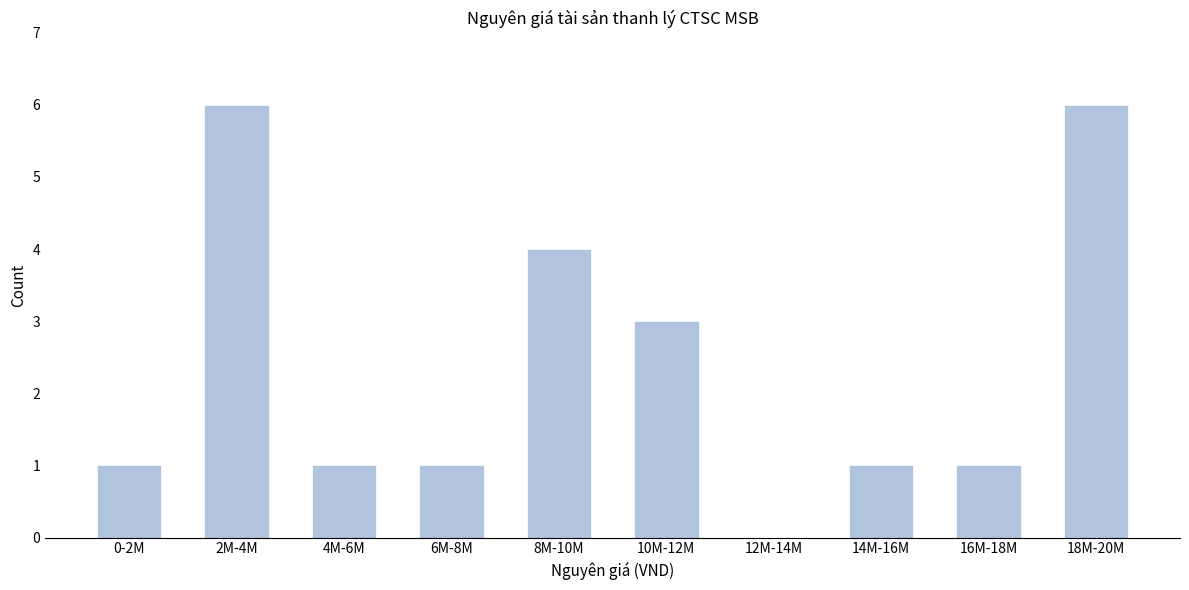

Reading left to right, extract all data points from this chart.

0-2M=1	2M-4M=6	4M-6M=1	6M-8M=1	8M-10M=4	10M-12M=3	12M-14M=0	14M-16M=1	16M-18M=1	18M-20M=6